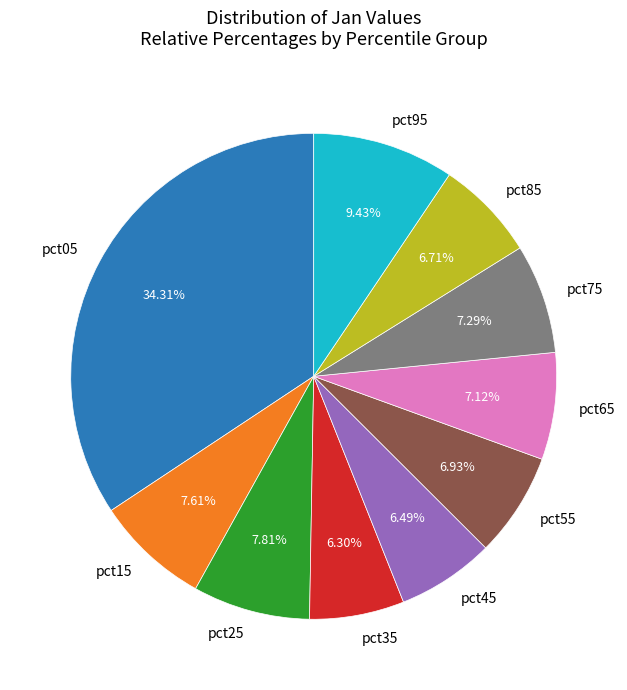

Which category has the biggest portion of the pie?

pct05